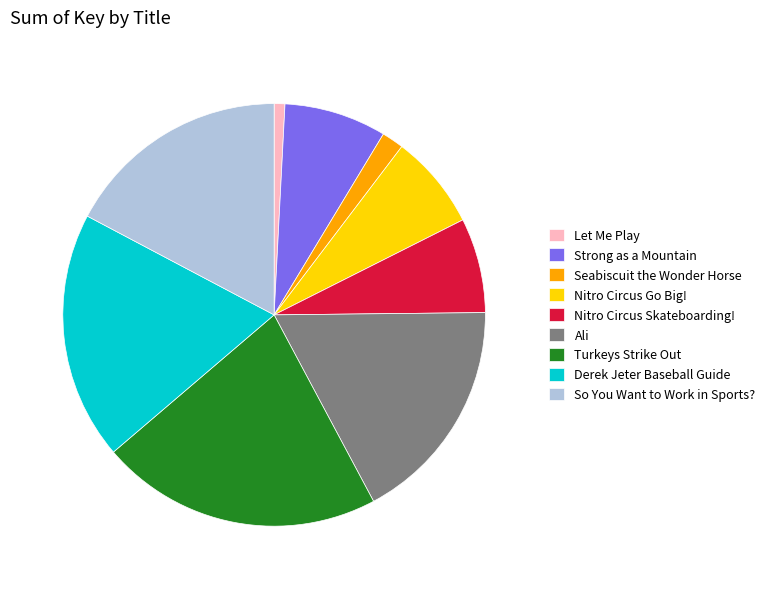

How many slices are in this pie chart?

9